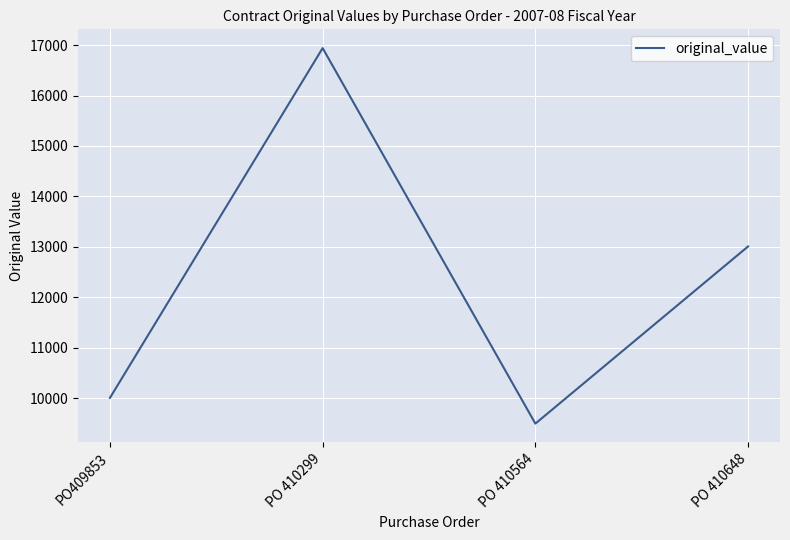

List the labels in order of value, largest first.

PO 410299, PO 410648, PO409853, PO 410564